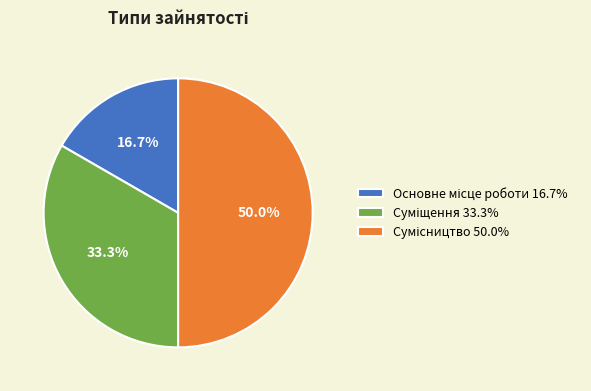

What is the change in value from Основне місце роботи to Сумісництво?

+2